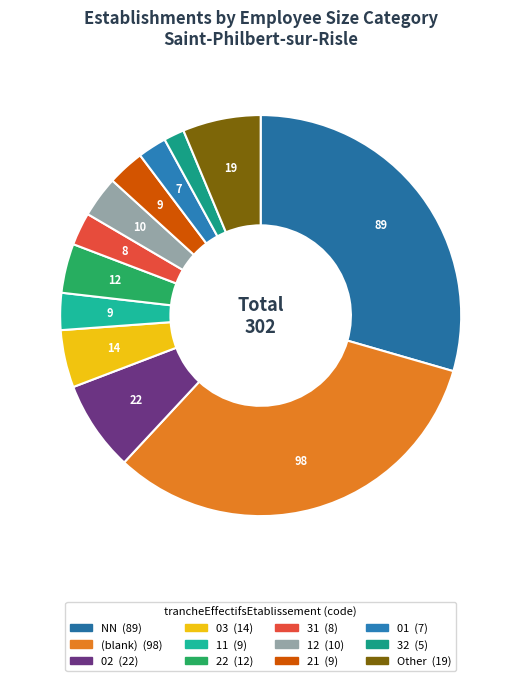

How many segments does this pie chart have?

12